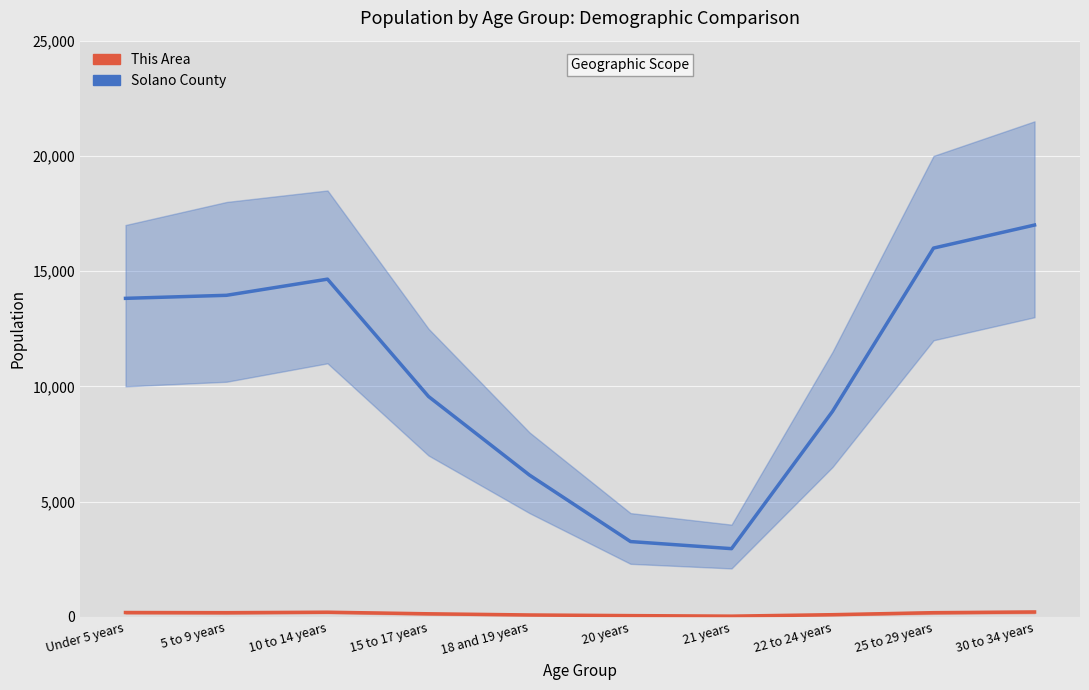

Reading left to right, what are all the values shown in this chart?

Solano County: Under 5 years=13819	5 to 9 years=13951	10 to 14 years=14652	15 to 17 years=9561	18 and 19 years=6150	20 years=3266	21 years=2958	22 to 24 years=8916	25 to 29 years=16000	30 to 34 years=17000
This Area: Under 5 years=187	5 to 9 years=180	10 to 14 years=200	15 to 17 years=132	18 and 19 years=81	20 years=53	21 years=30	22 to 24 years=93	25 to 29 years=180	30 to 34 years=210